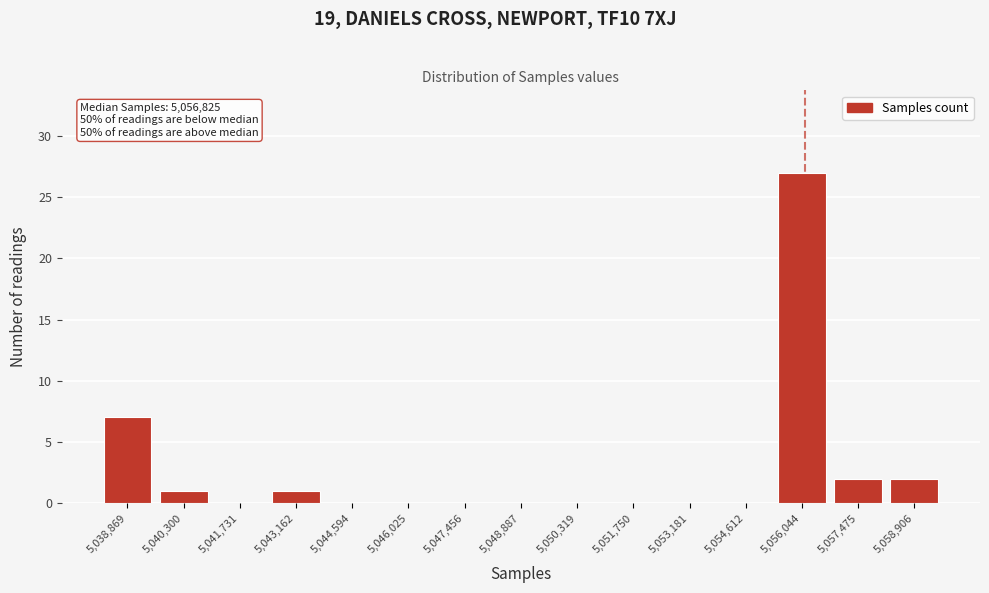

Reading left to right, extract all data points from this chart.

5,038,869=7	5,040,300=1	5,041,731=0	5,043,162=1	5,044,594=0	5,046,025=0	5,047,456=0	5,048,887=0	5,050,319=0	5,051,750=0	5,053,181=0	5,054,612=0	5,056,044=27	5,057,475=2	5,058,906=2